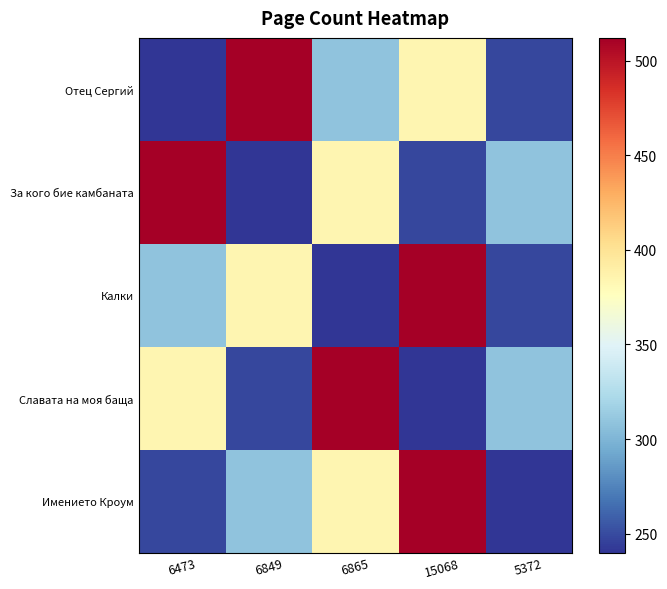

What is the total value across all series at 6473?

1692